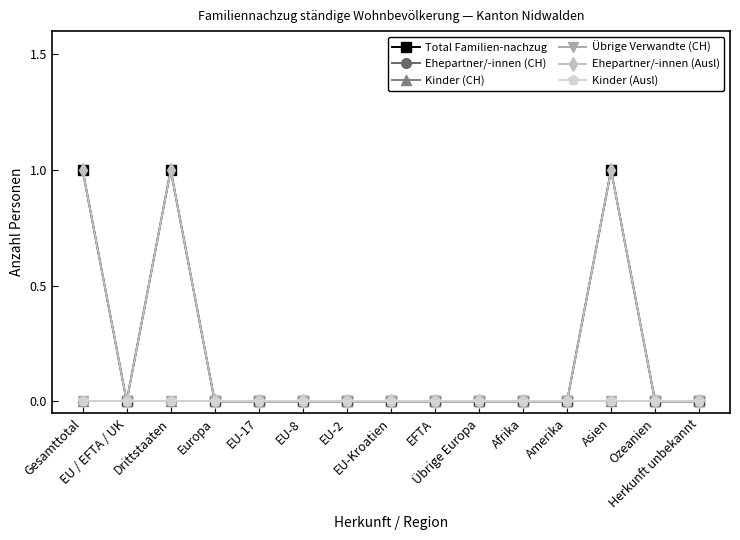

Which has a higher value, EU-2 or Europa?

EU-2